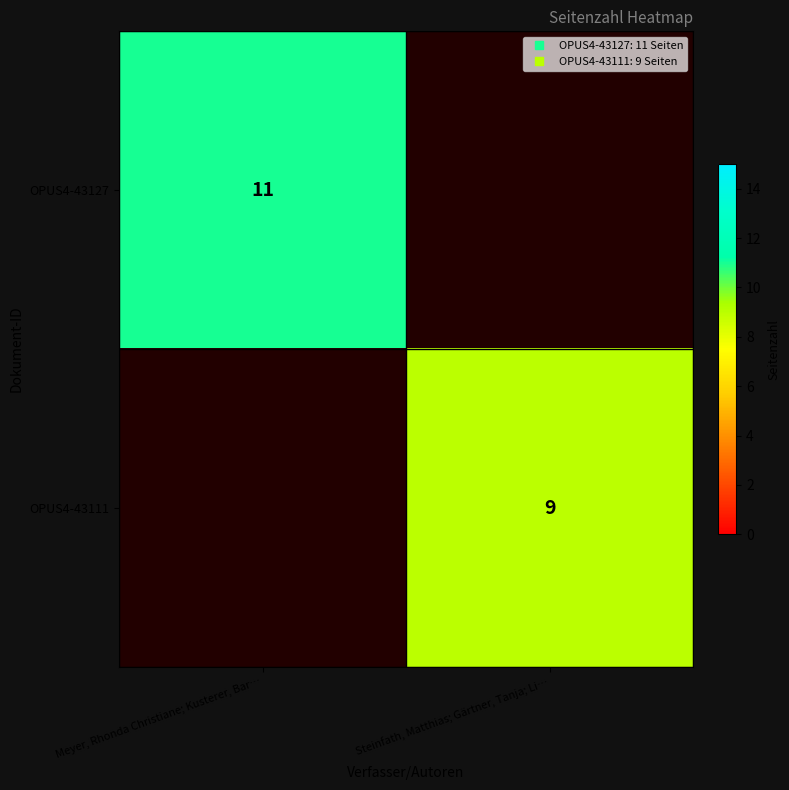

At which category is the sum across all series the highest?

Meyer, Rhonda Christiane; Kusterer, Bar…